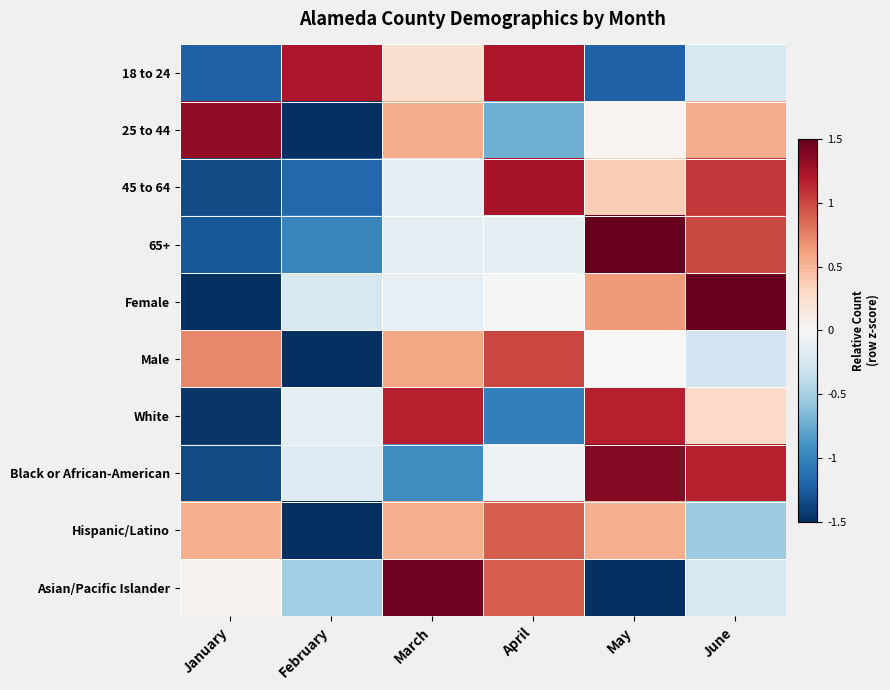

How many distinct data groups are displayed?

10